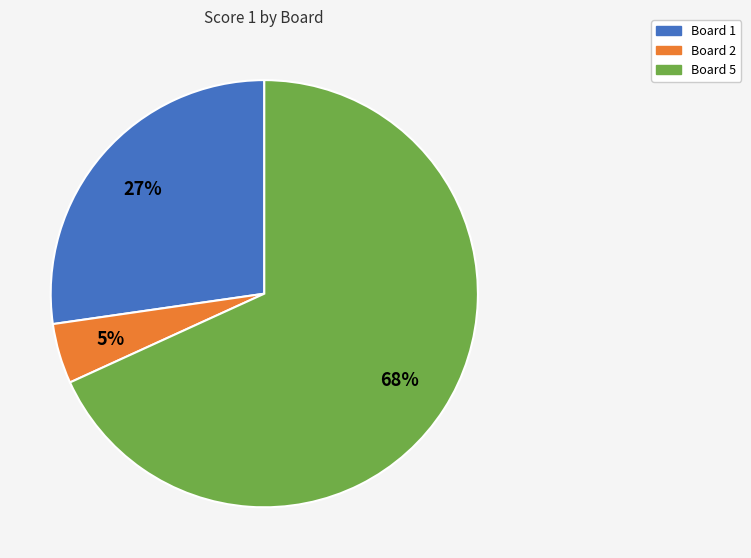

Does any single category account for the majority?

Yes